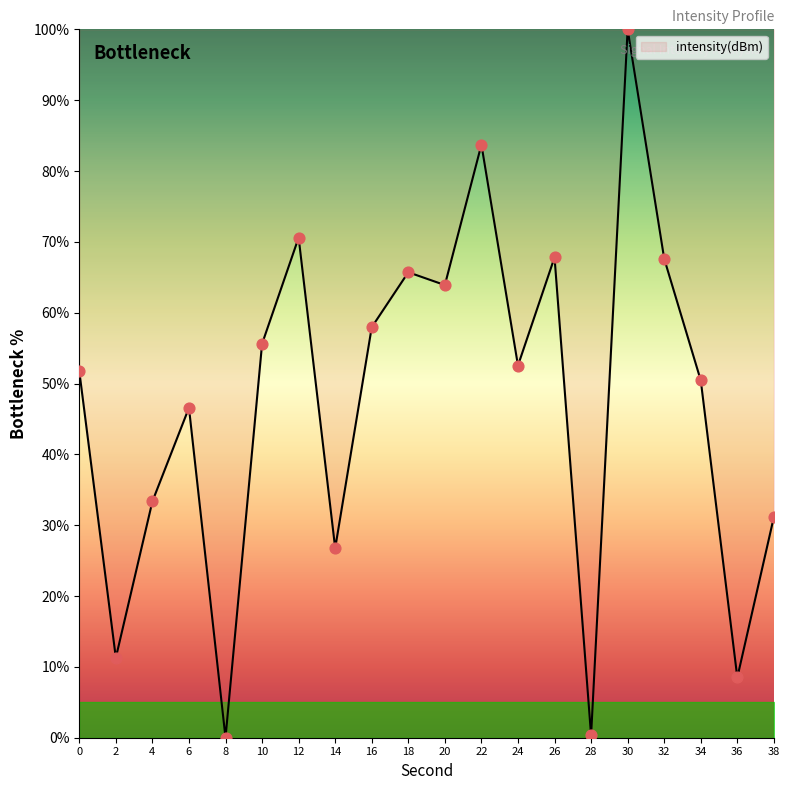

Which has a higher value, 8 or 10?

10